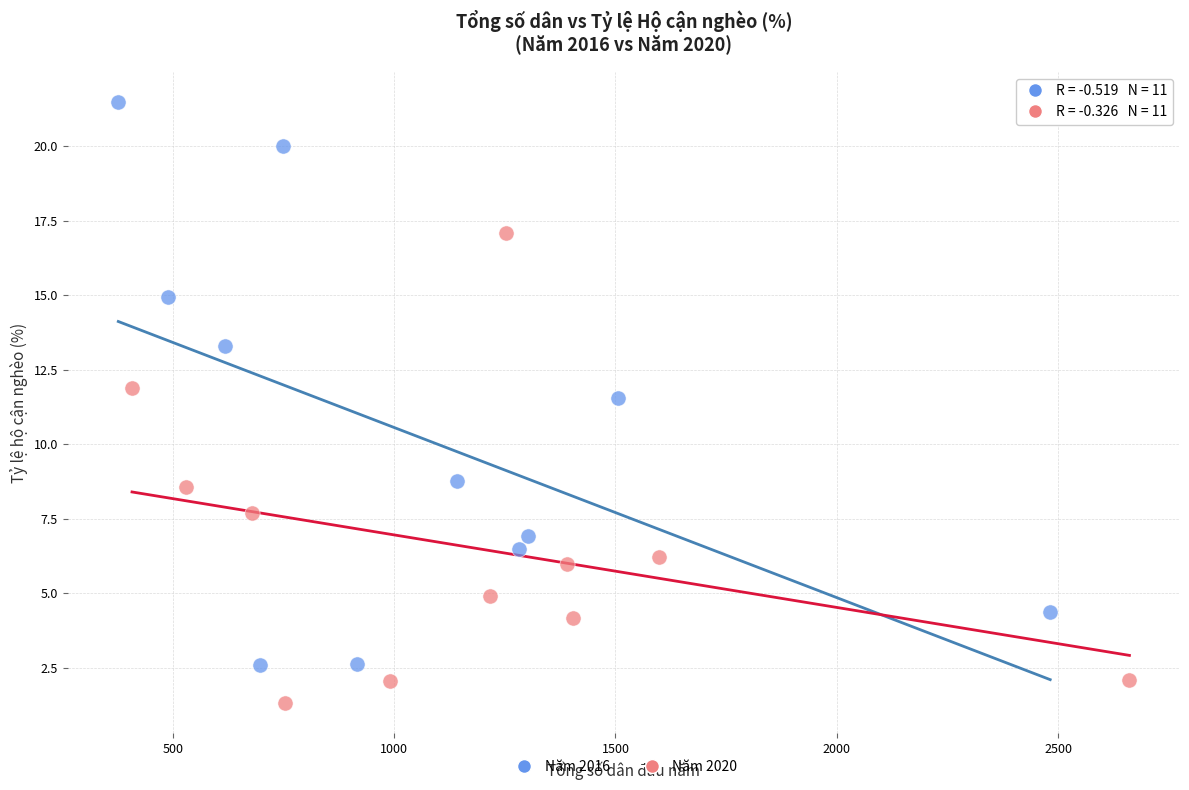

Which series reaches the minimum Y coordinate?

Năm 2020